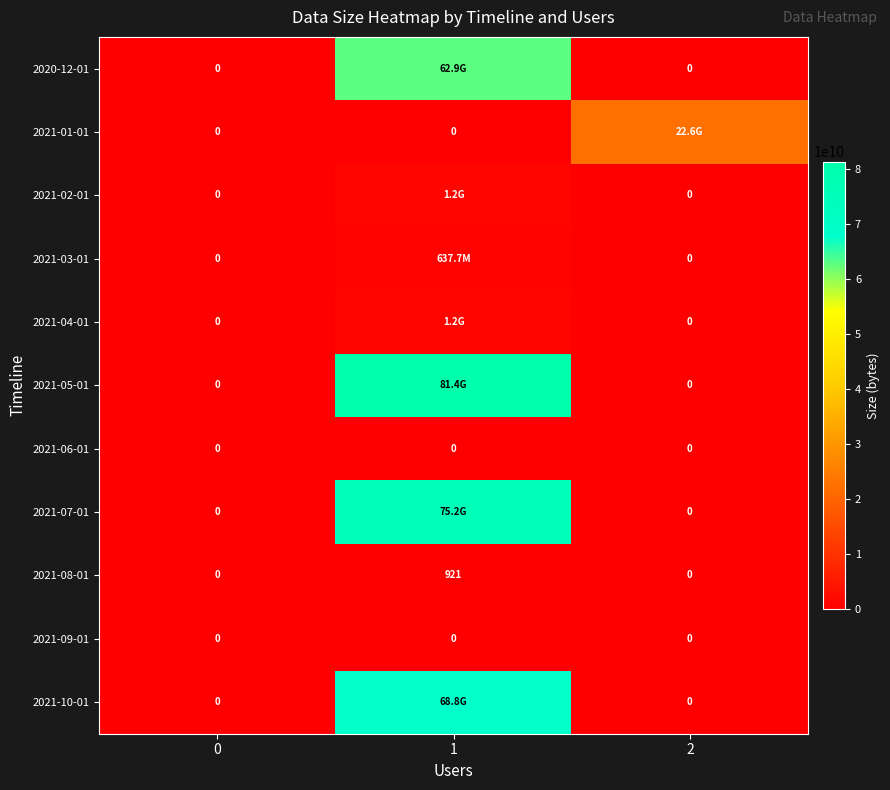

What is the sum of all 2021-08-01 values?

921